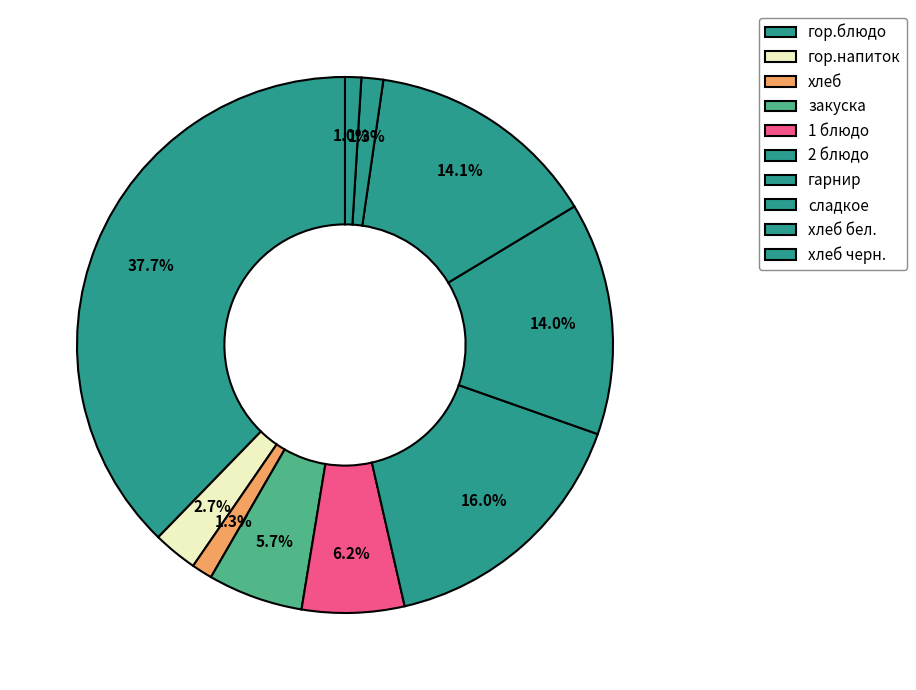

Count the number of slices in the pie.

10